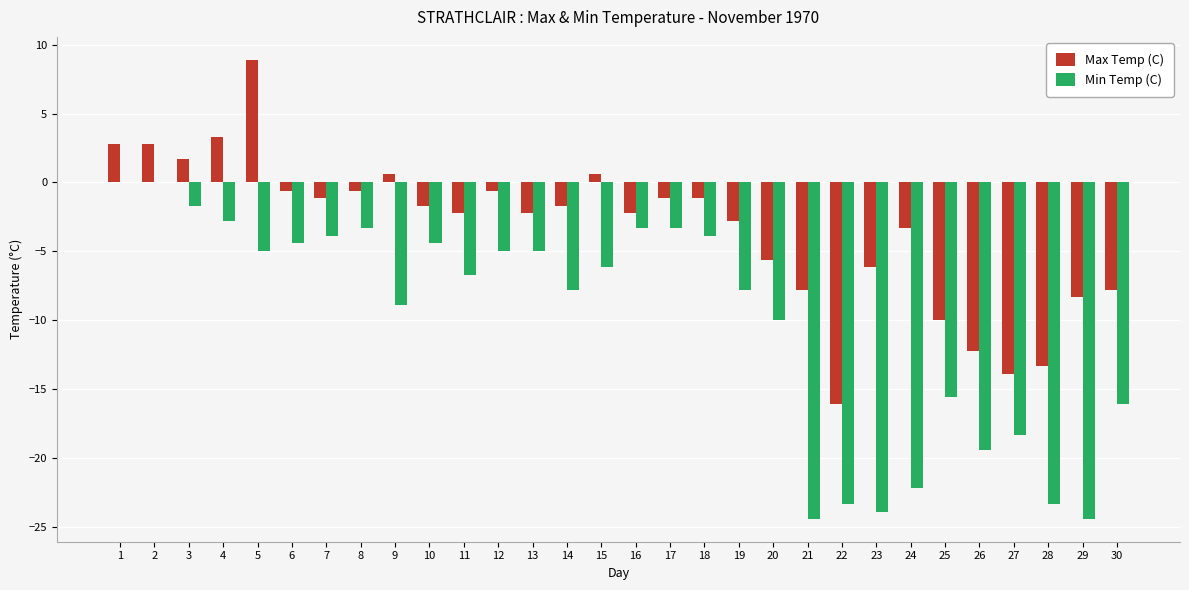

Which series has the largest total across all categories?

Max Temp (C)